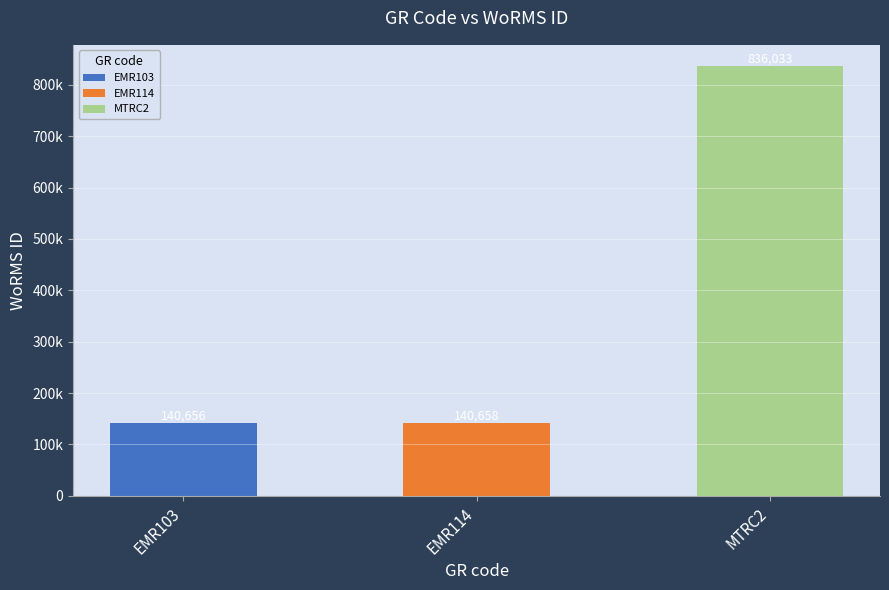

Between EMR114 and EMR103, which is larger?

EMR114